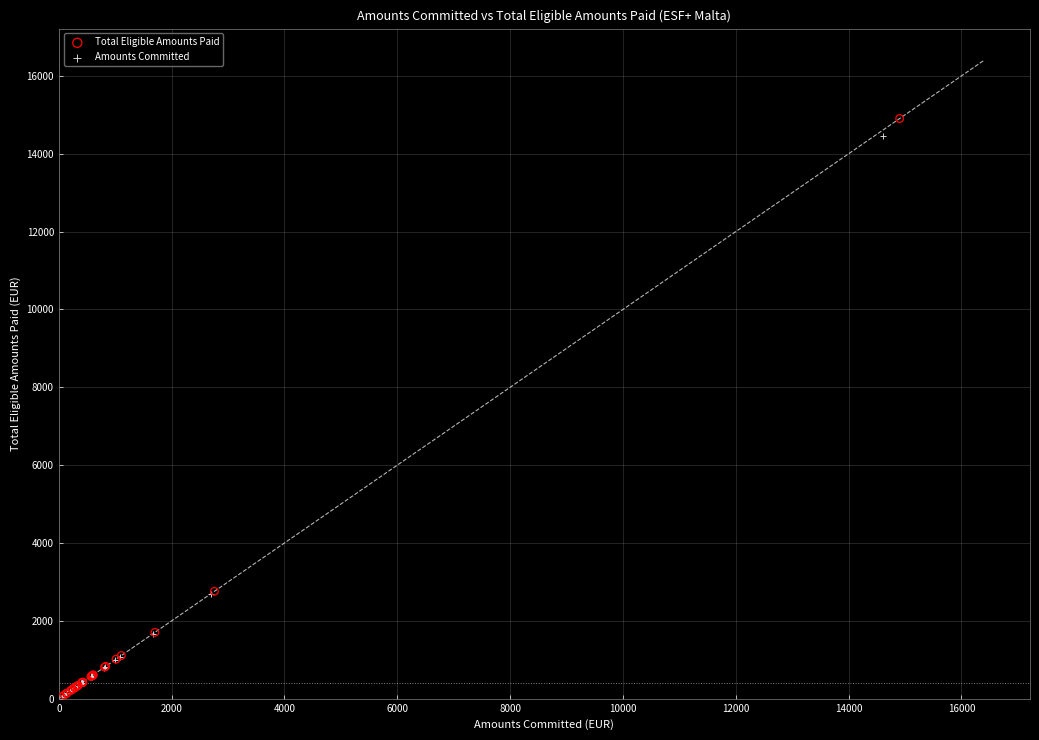

Which series has the widest spread of Y values?

Total Eligible Amounts Paid